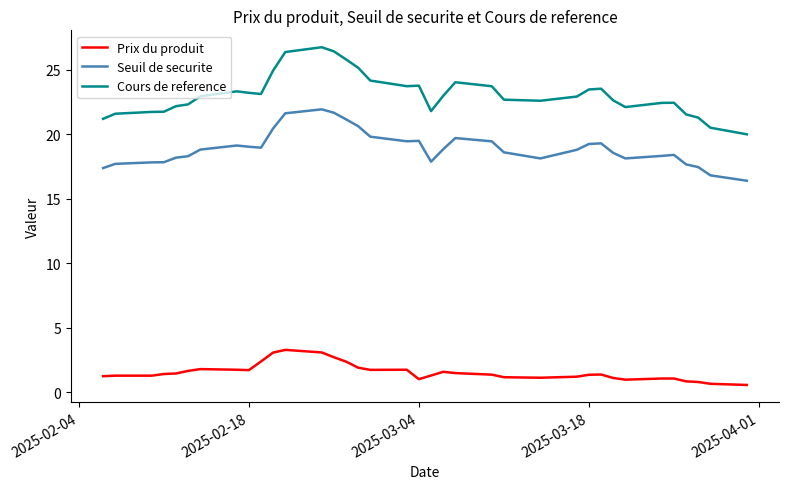

What is the smallest value displayed?

0.6